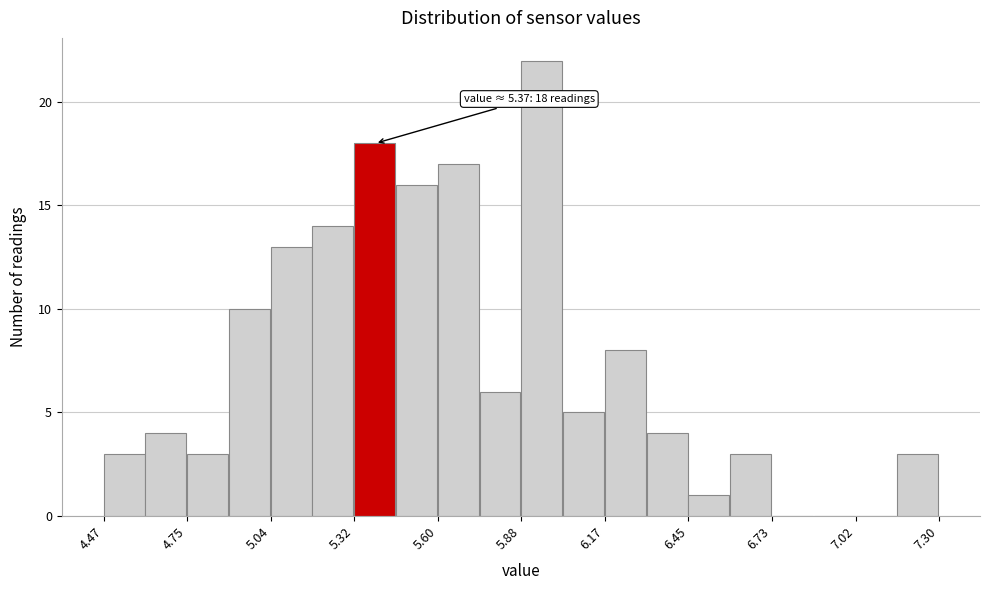

Around what value on the x-axis is the tallest bar? Give the approximate position of its centre, as read against the axis.

5.95